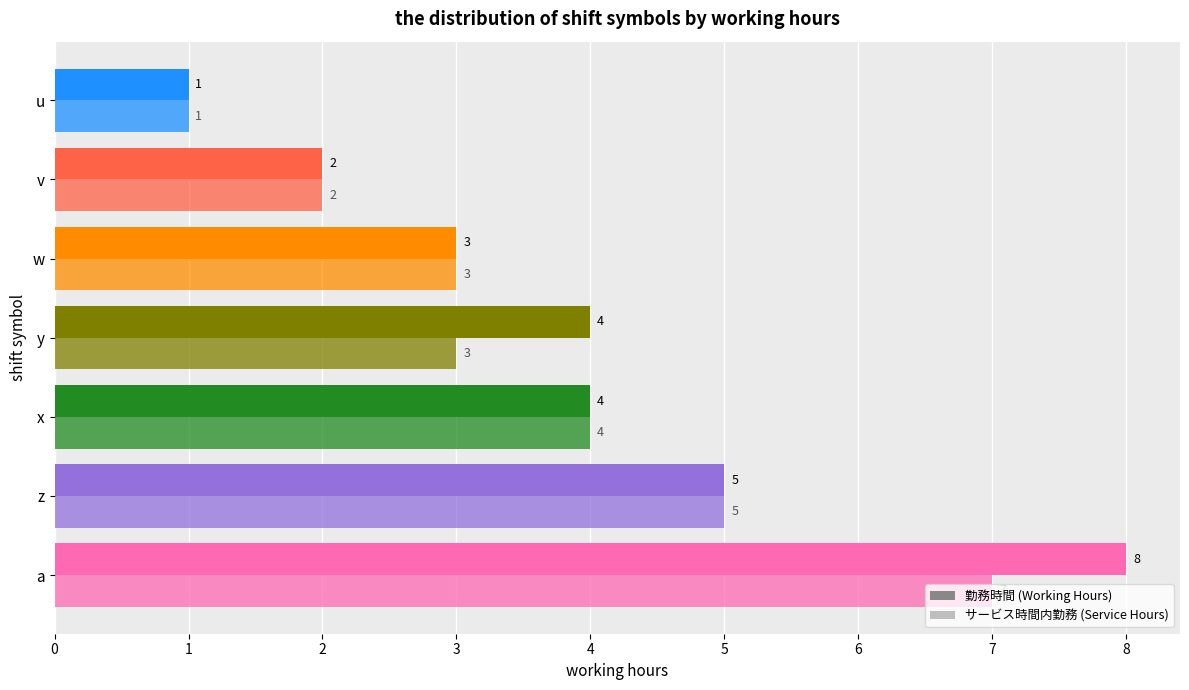

Count the number of data series in this chart.

2